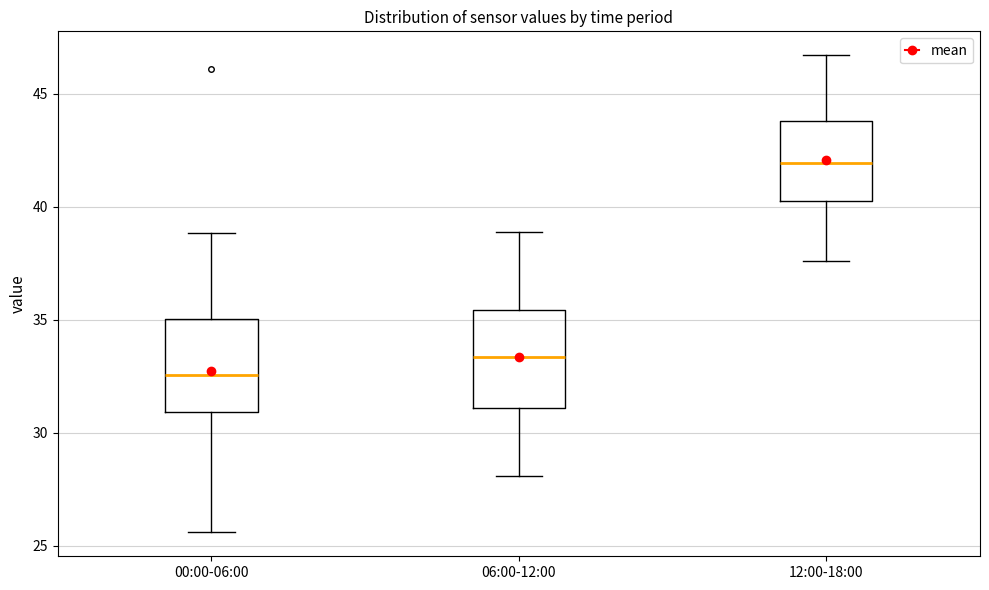

Reading left to right, read every box against the y-axis: the position of its median line, the range the box covers, and the ends of its whiskers. The values are not printed on the chart, so give them approximately, as read against the axis.

00:00-06:00: median 32.5, box 31.0 to 35.0, whiskers 25.5 to 39.0
06:00-12:00: median 33.5, box 31.0 to 35.5, whiskers 28.0 to 39.0
12:00-18:00: median 42.0, box 40.5 to 44.0, whiskers 37.5 to 46.5